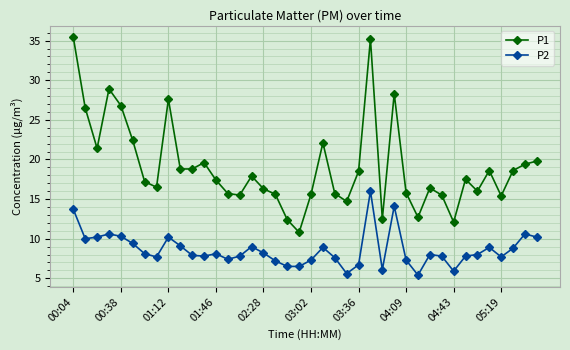

What is the sum of all P1 values?

761.9